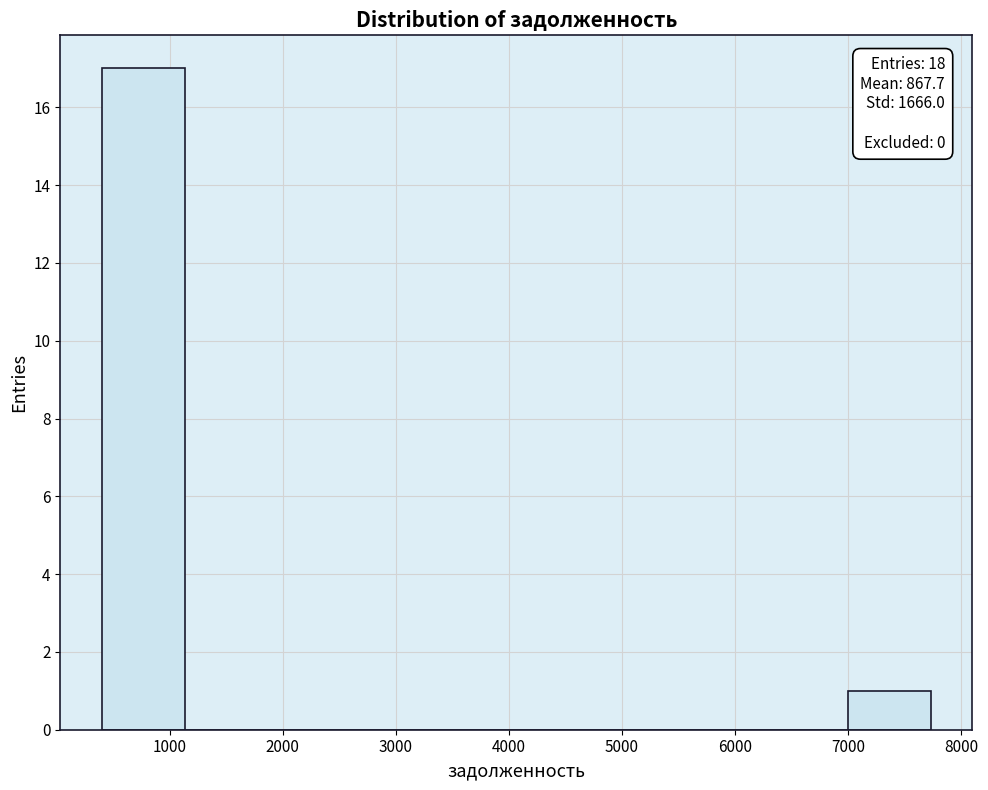

Over which range of the x-axis is the bar tallest?

400 to 1100